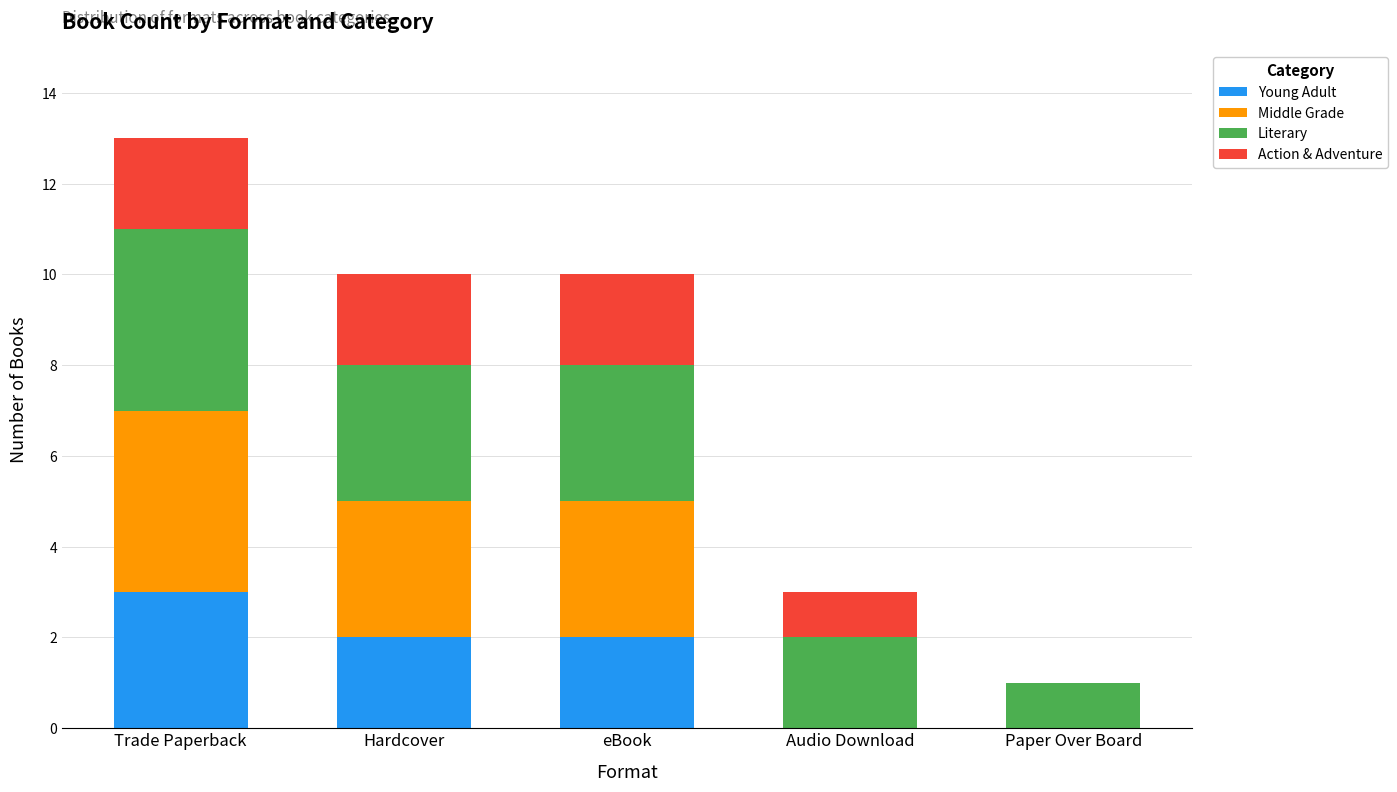

What is the total value across all series at eBook?

10